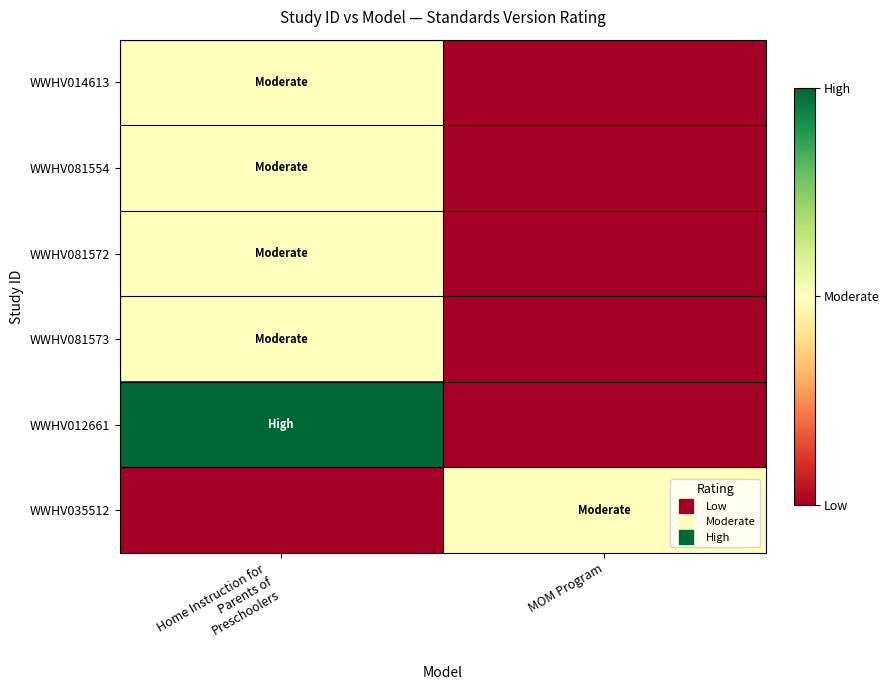

At MOM Program, list the series in order from smallest to largest.

WWHV014613, WWHV081554, WWHV081572, WWHV081573, WWHV012661, WWHV035512